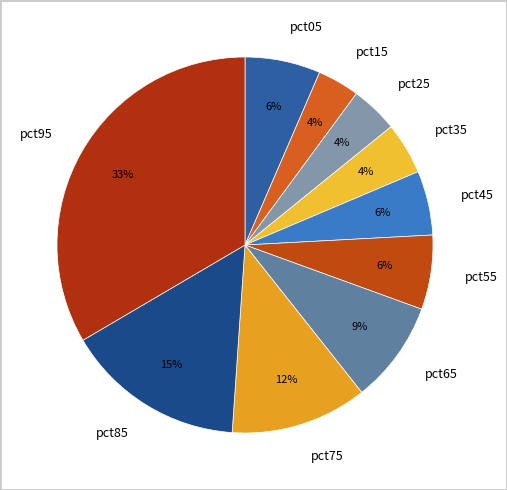

To the nearest percent, what portion does pct05 represent?

6%